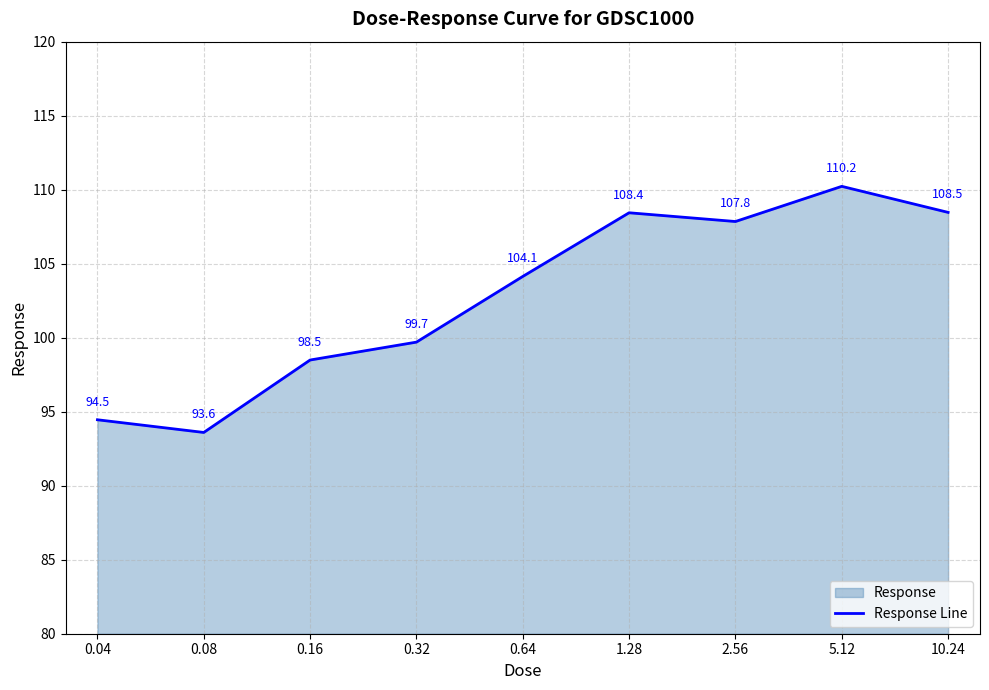

How many data points does each series have?

9